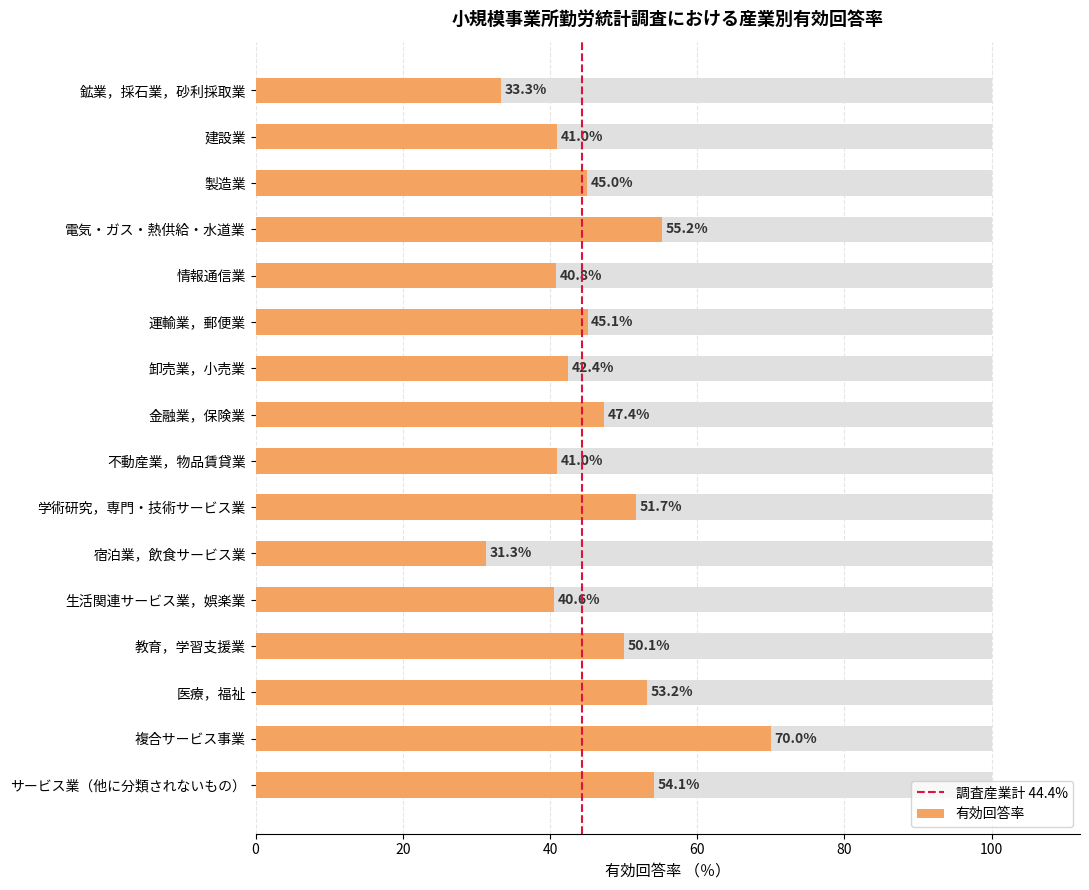

How many bars are there in total?

16